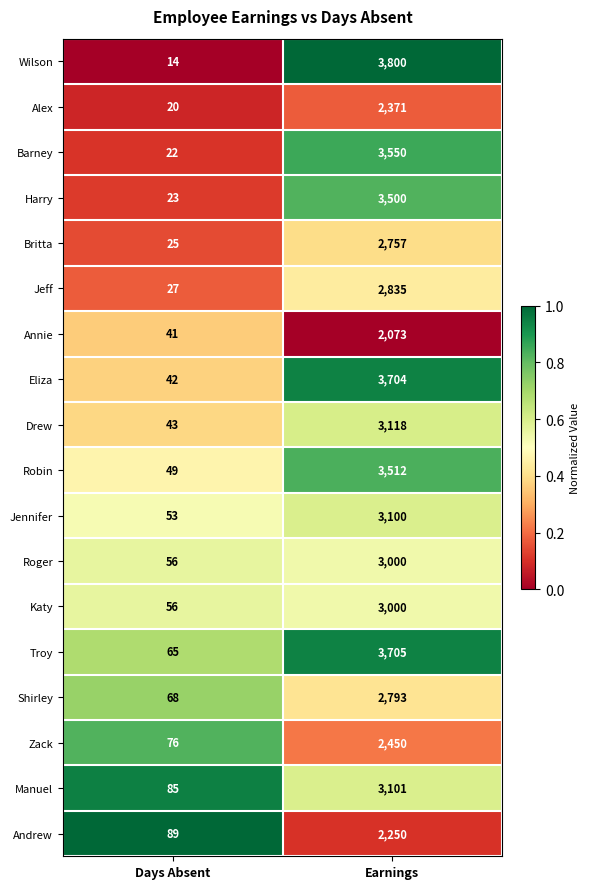

Between Days Absent and Earnings, which series saw the biggest shift?

Wilson